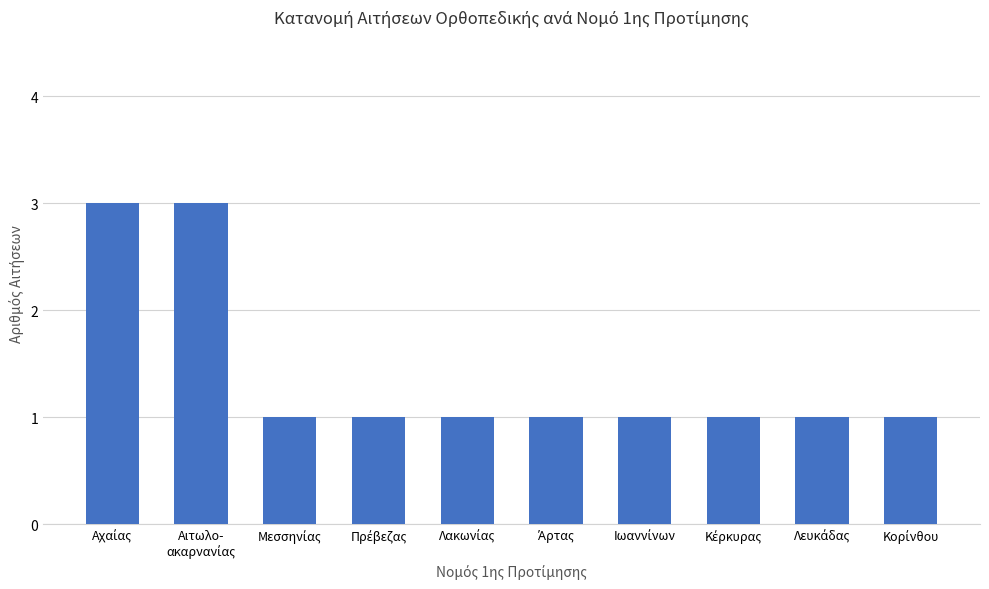

Count the values in the range 1 to 2.

8